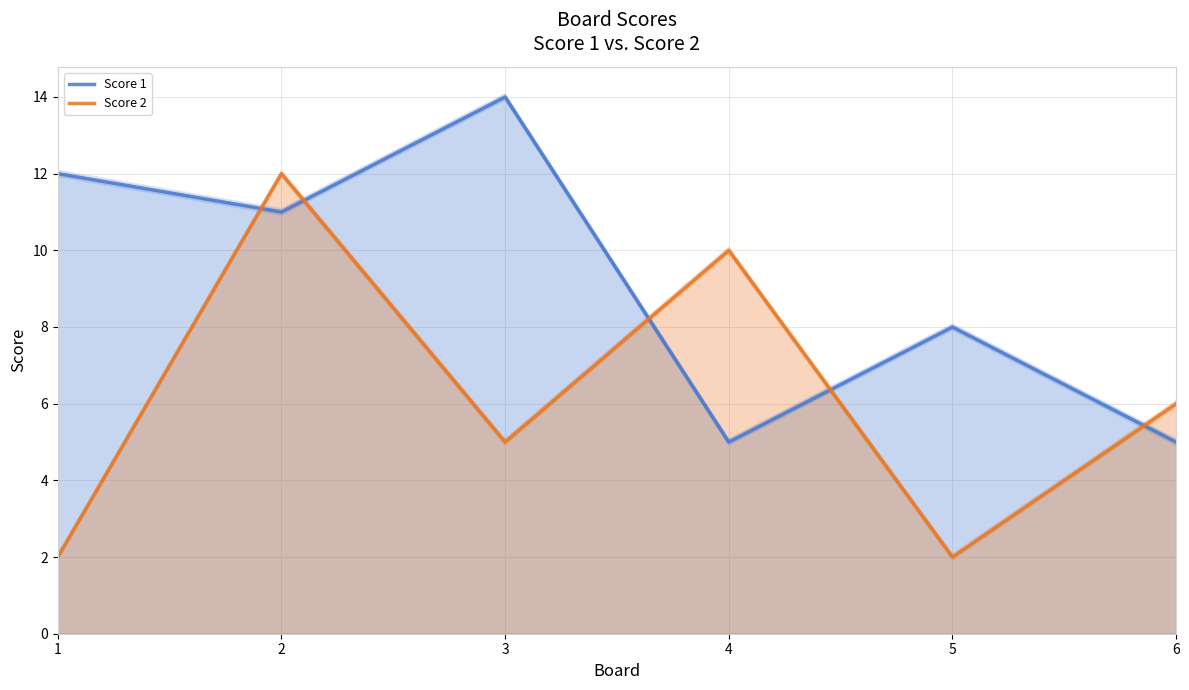

How many values in the Score 2 series are below 6?

3